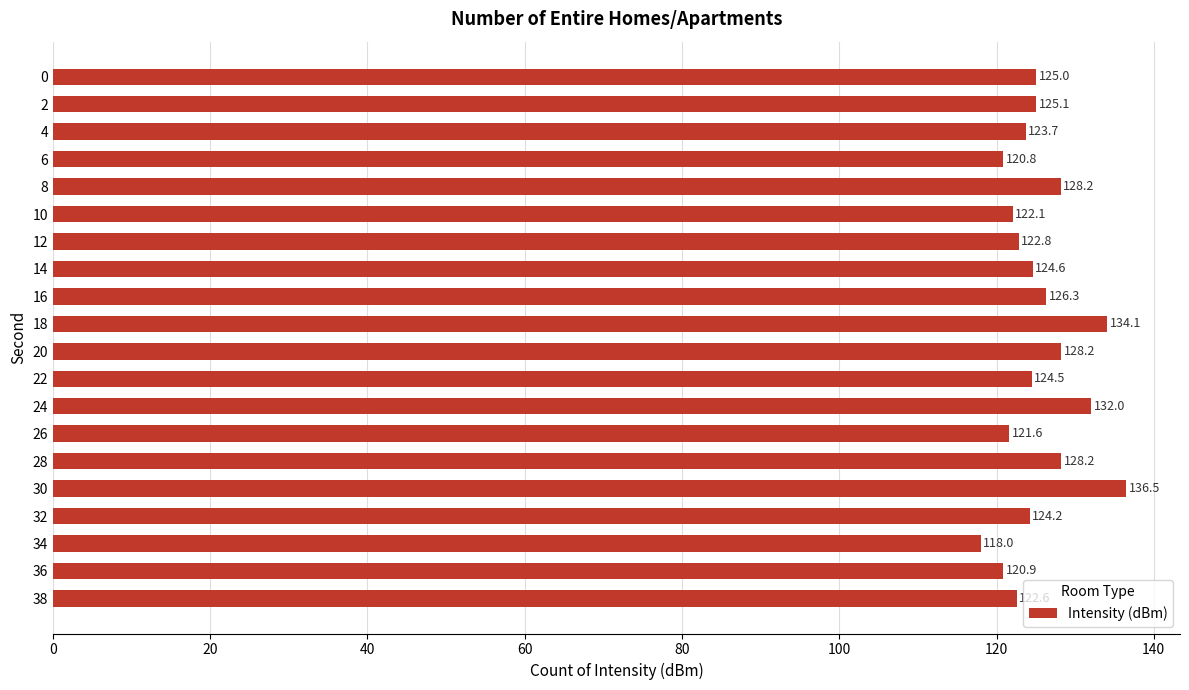

Which has a higher value, 6 or 30?

30